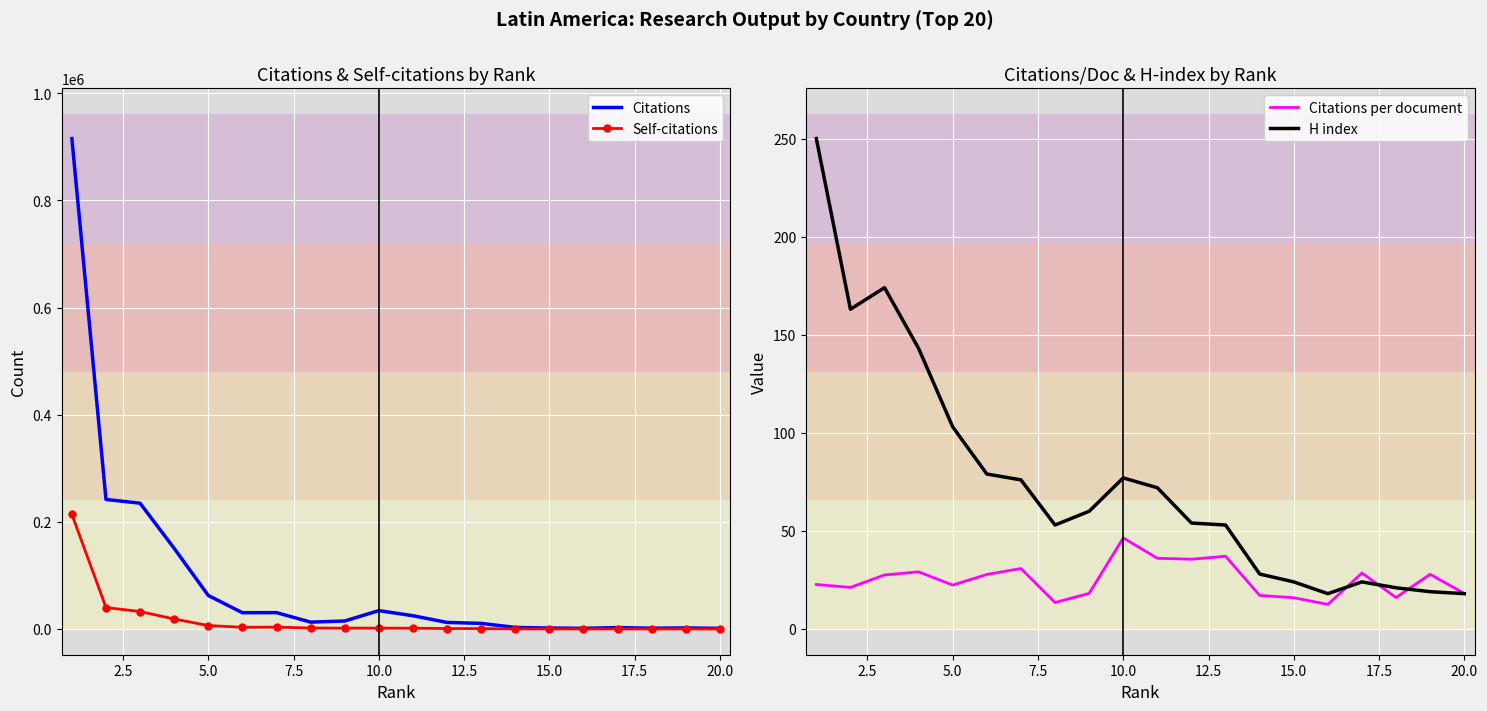

Which series has the largest total across all categories?

Citations